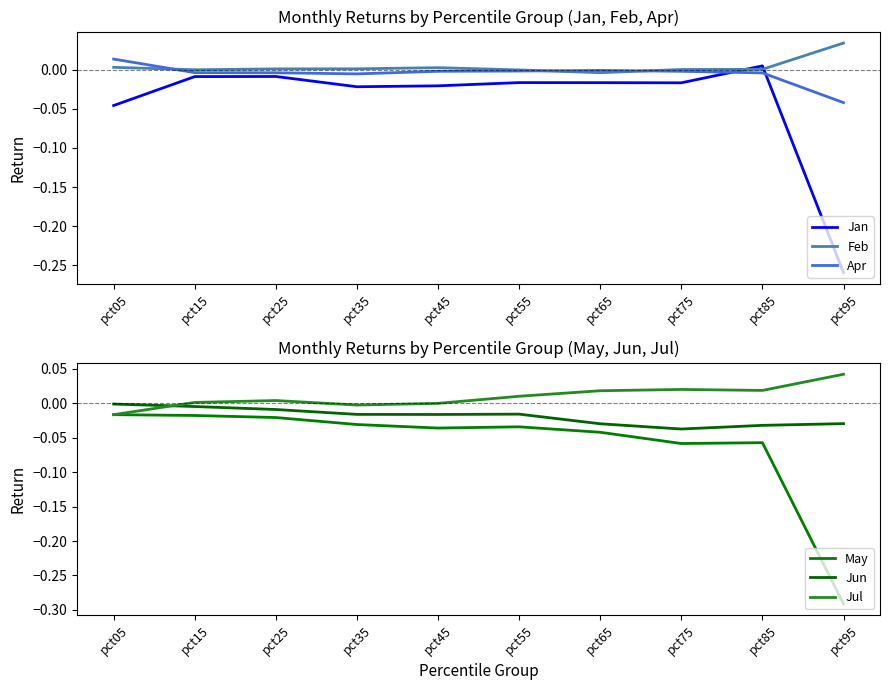

Is it true that Feb equals 0.0 at pct85?

False